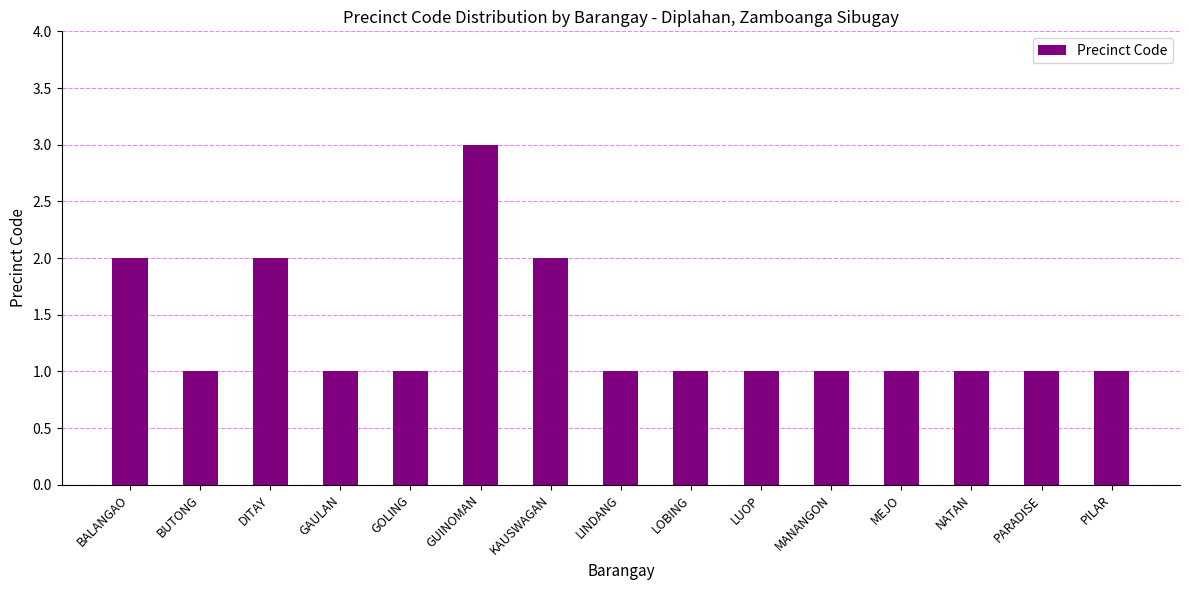

What is the greatest value displayed?

3